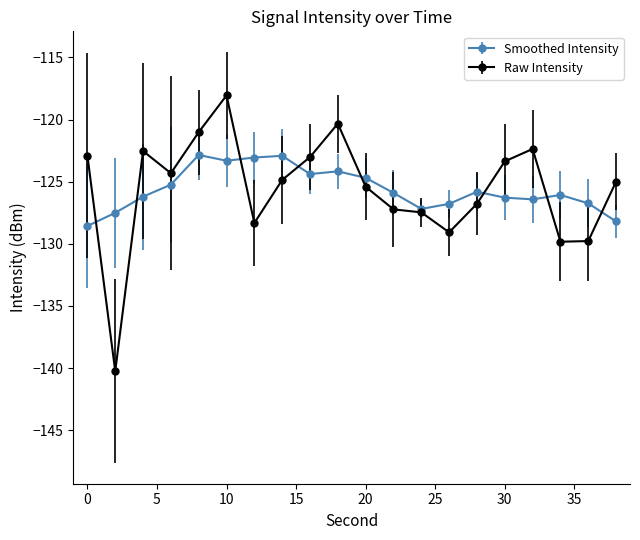

True or false: Raw Intensity has more than 2 points higher than both neighbors.

True